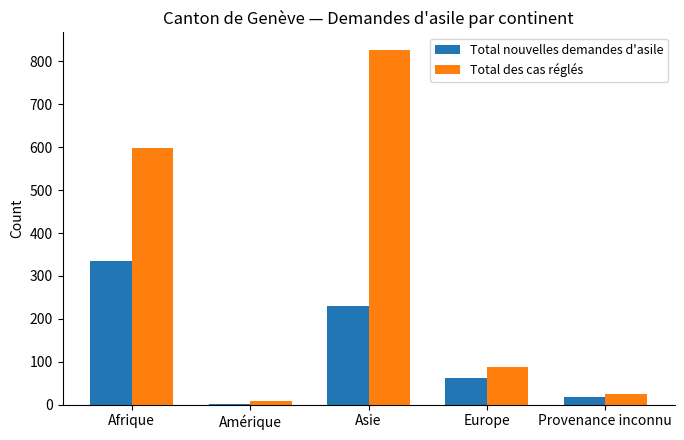

What is the sum of all Total nouvelles demandes d'asile values?

650